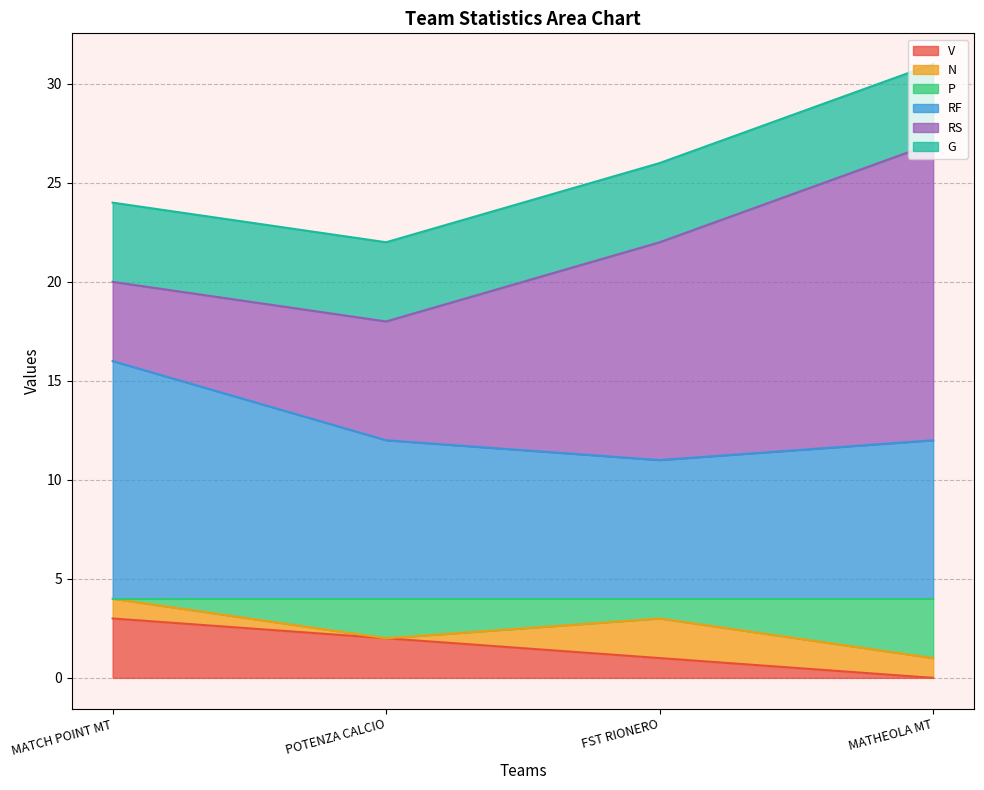

What is the average value of the P series?

2